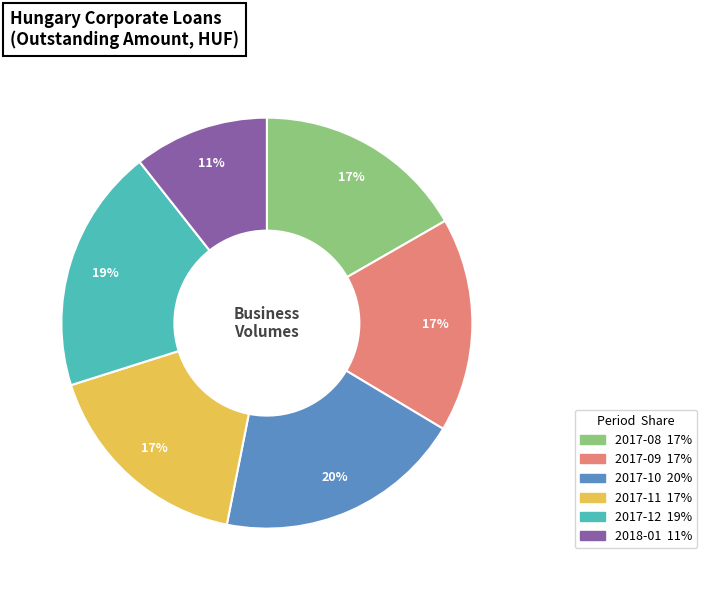

Is 2017-08 the majority of the pie?

No